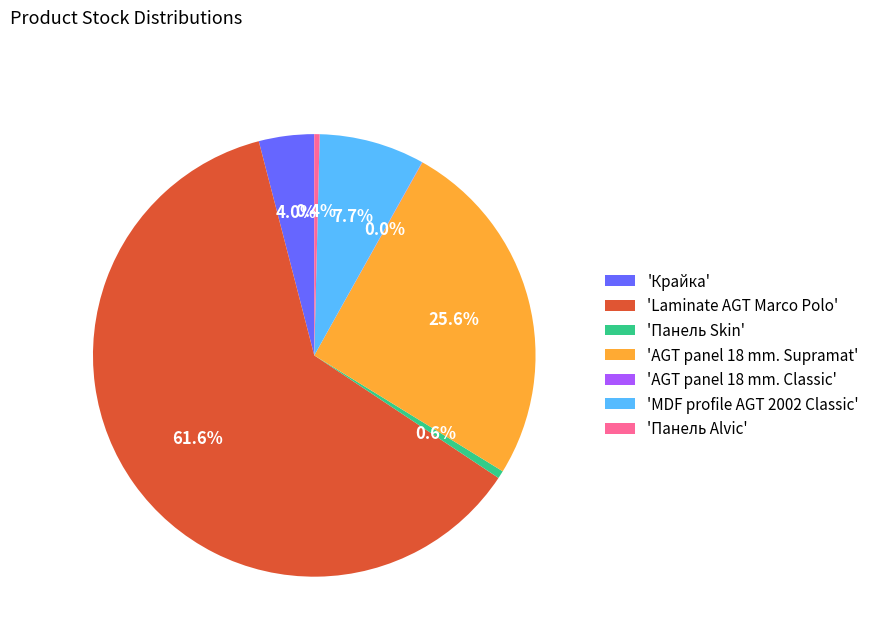

Approximately how many times larger is the value at 'Крайка' compared to 'Панель Skin'?

7.1